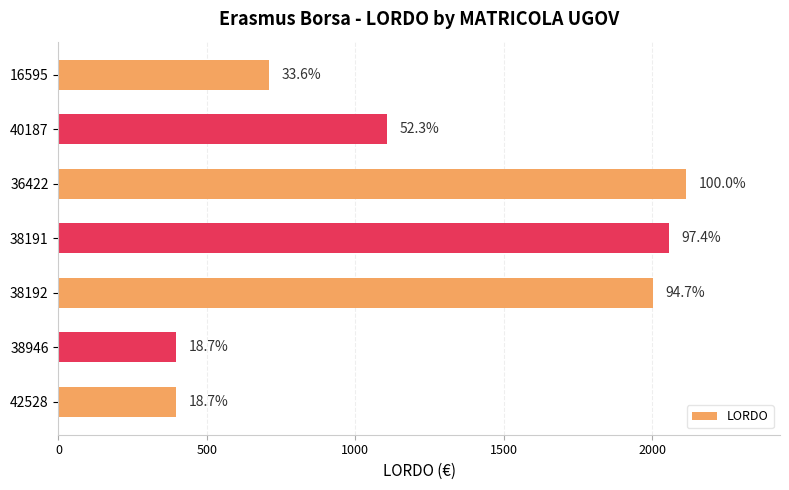

Does the chart contain stacked bars?

No